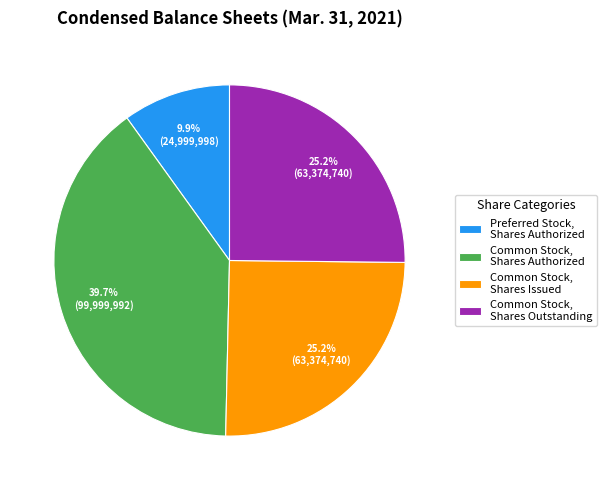

To the nearest percent, what is the difference between the largest and smallest slice percentages?

30%